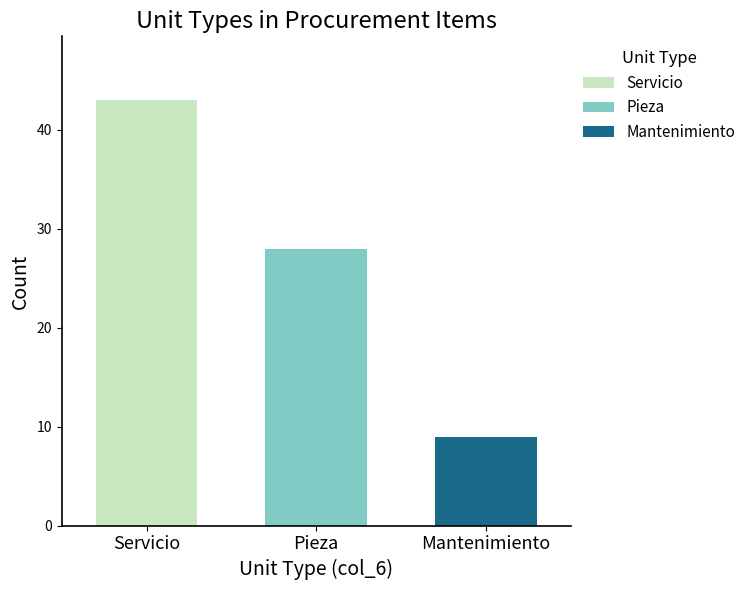

What is the difference between the highest and lowest values at Pieza?

34